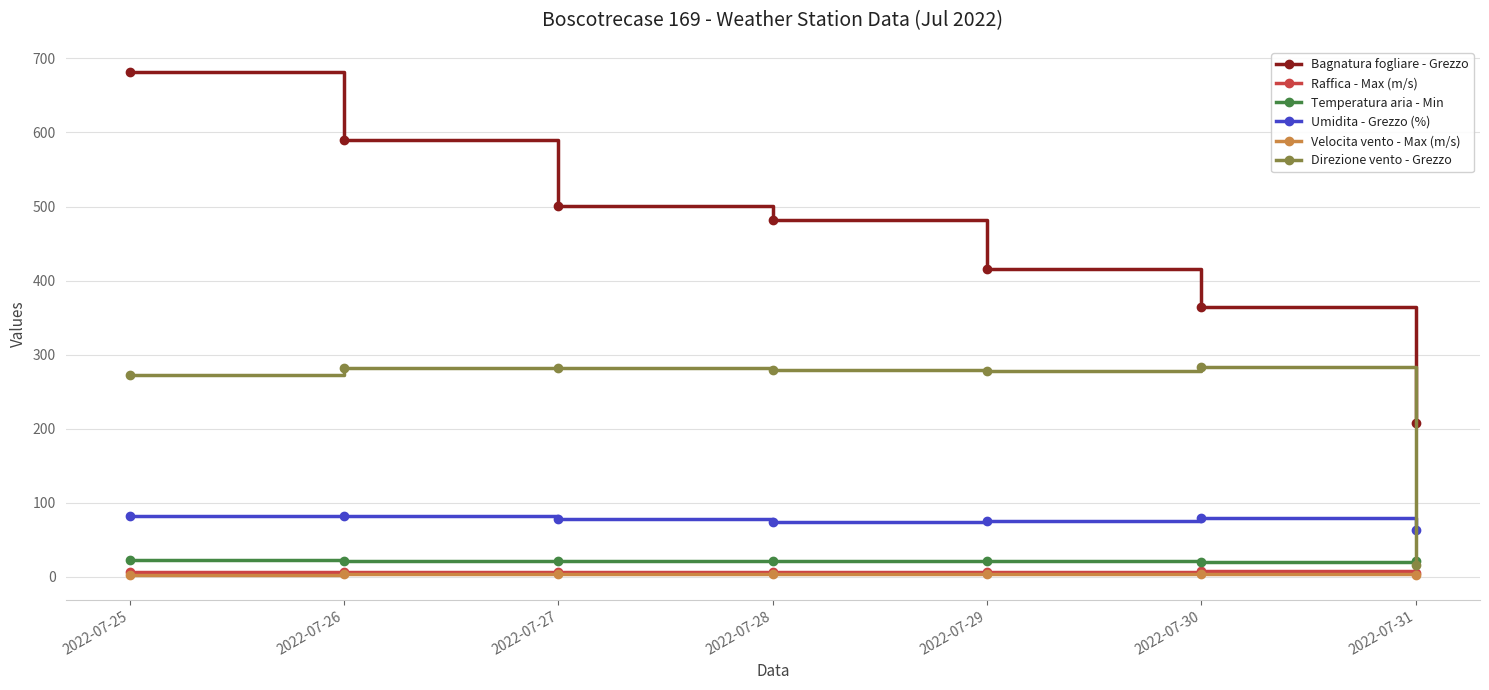

Is the value of Bagnatura fogliare - Grezzo at 2022-07-25 greater than the value of Umidita - Grezzo (%) at 2022-07-28?

Yes